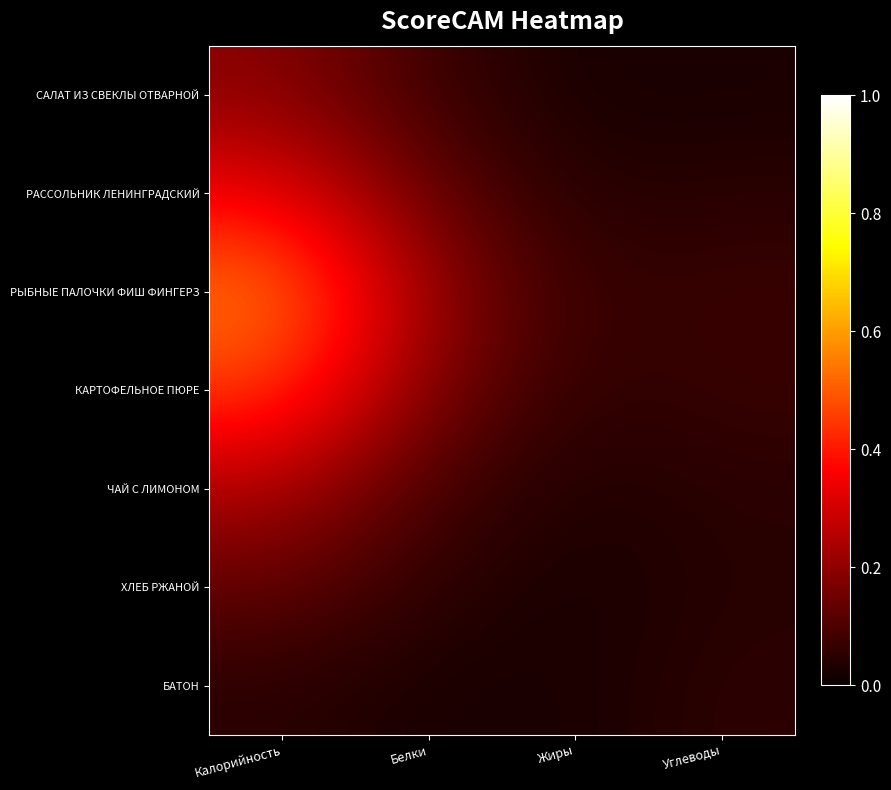

What is the greatest value displayed?

0.5